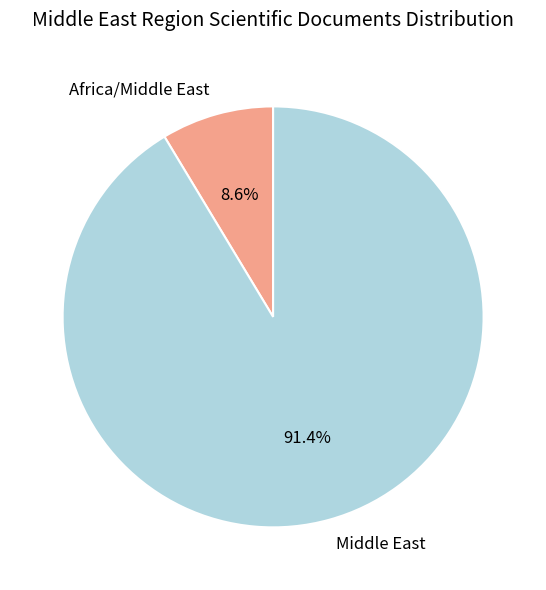

How many segments does this pie chart have?

2